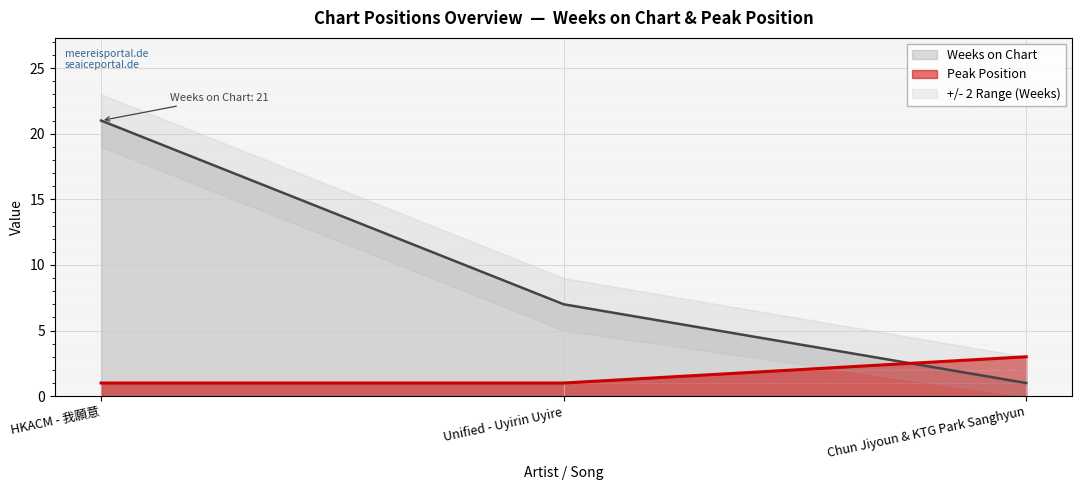

The Weeks on Chart series shows 7 at Unified - Uyirin Uyire. True or false?

True